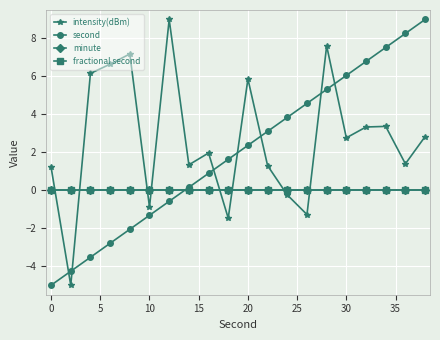

Is this an area chart (filled region under the line)?

No